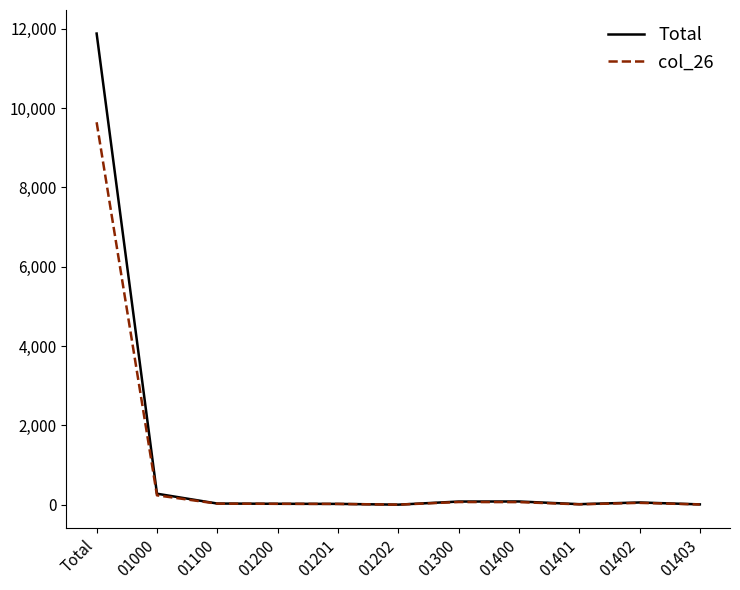

Which category has the highest value across all series?

Total